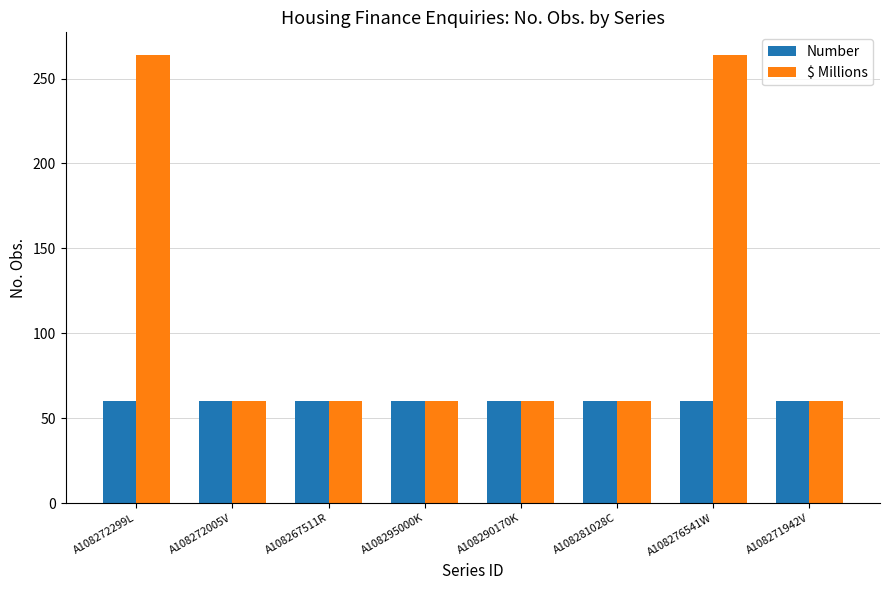

Reading left to right, transcribe all the data shown in this chart.

Number: 60	60	60	60	60	60	60	60
$ Millions: 264	60	60	60	60	60	264	60